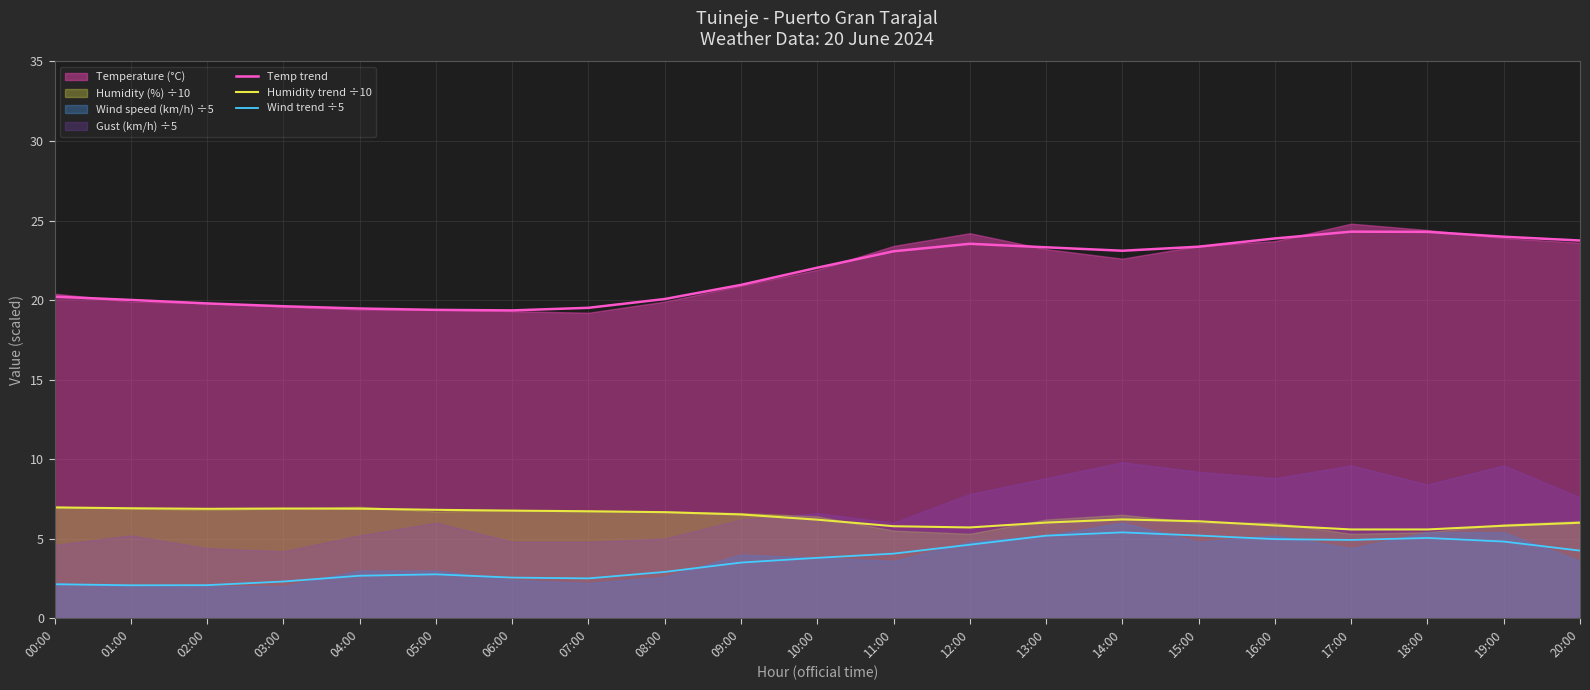

How many values in the Wind trend ÷5 series exceed 3?

12